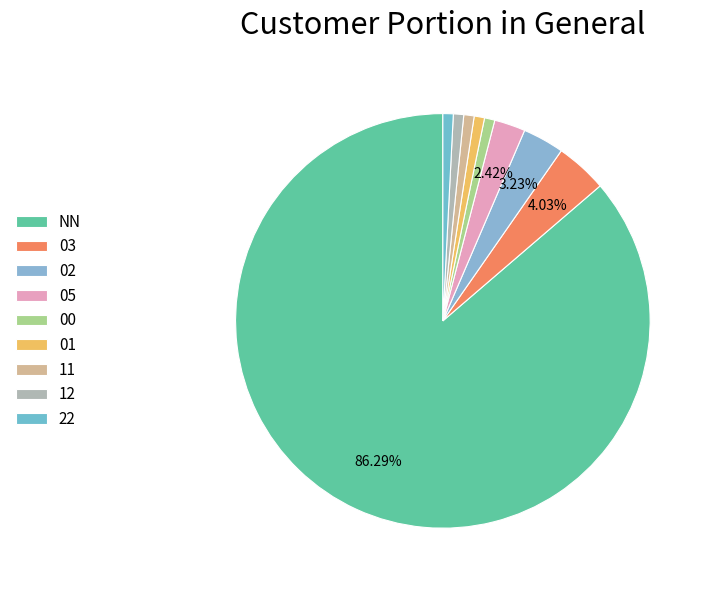

What is the largest slice in the pie chart?

NN